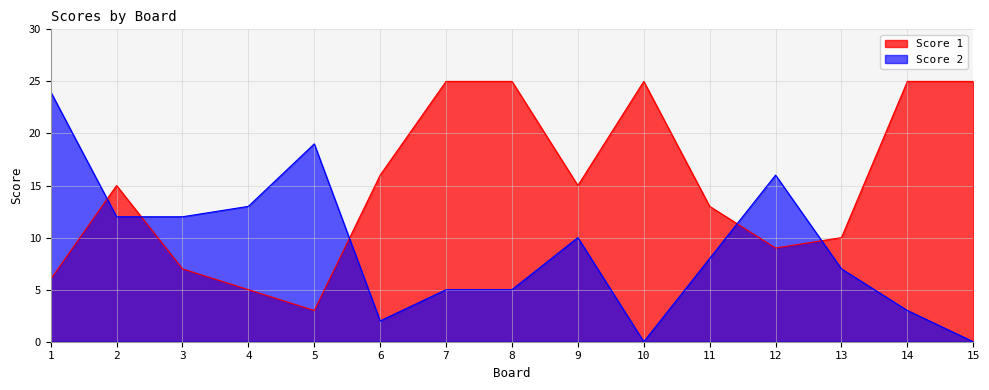

What is the total value across all series at 11?

21